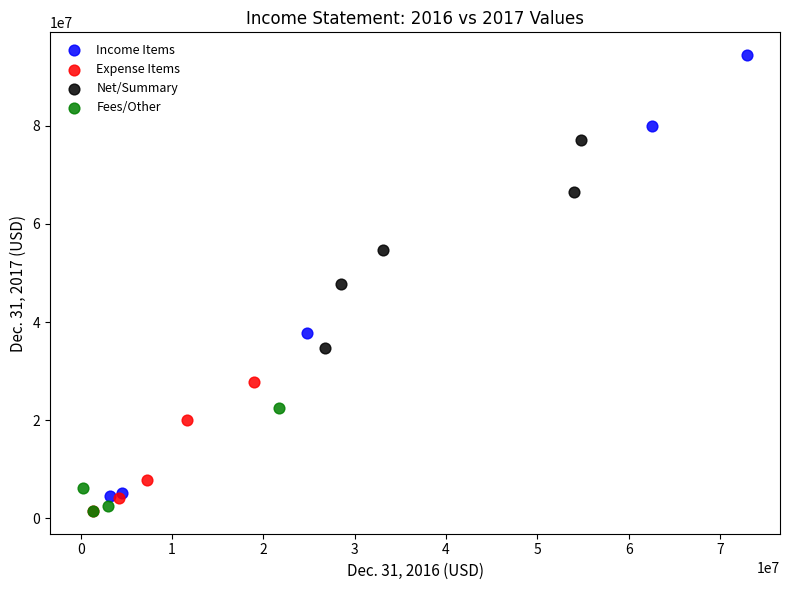

Which series has the largest Y range (max minus min)?

Income Items